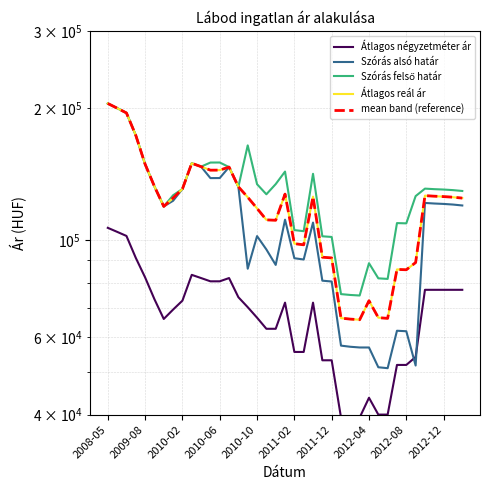

List the series in order of their peak value, highest first.

Szórás alsó határ, Szórás felső határ, Átlagos reál ár, mean band (reference), Átlagos négyzetméter ár